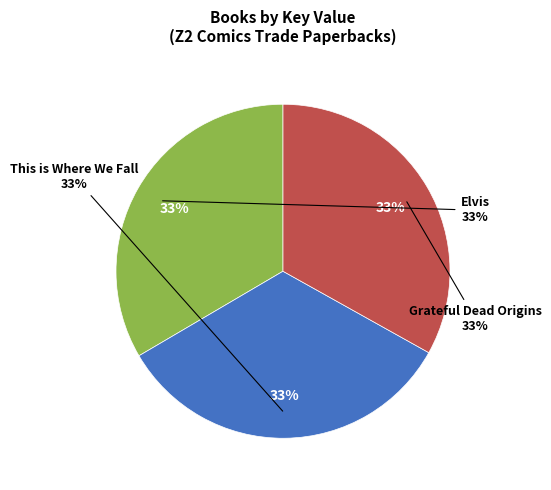

True or false: This is Where We Fall (Key: 179532582) accounts for 27% of the total.

False